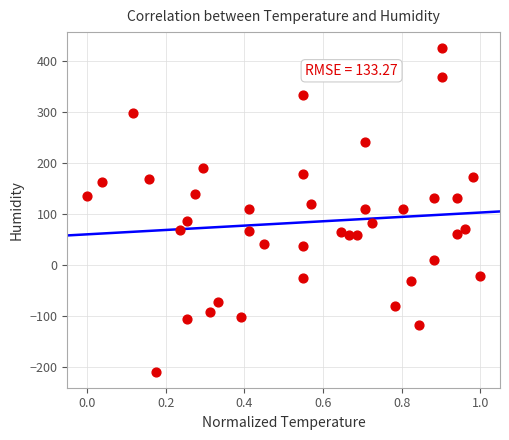

What is the range of Y values (max minus min)?

635.3